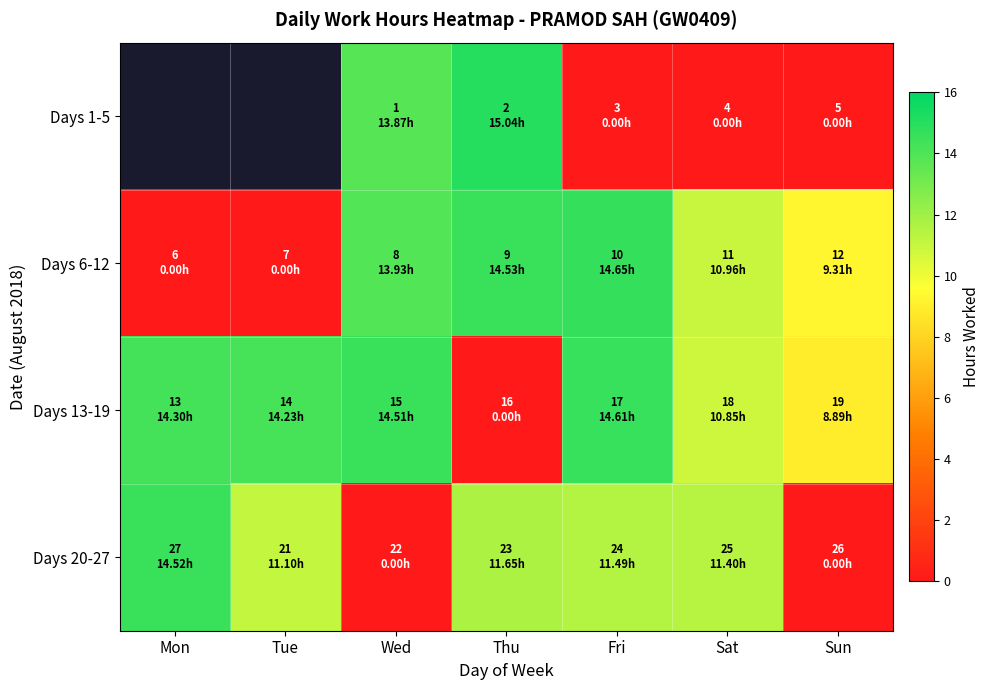

What is the total value across all series at Thu?

41.2